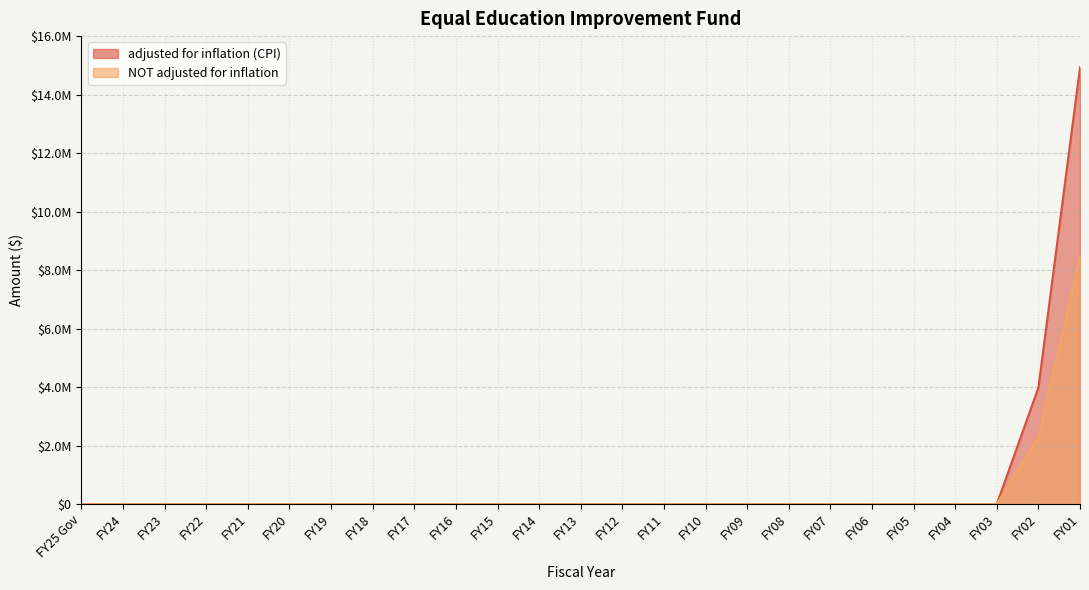

Rank the series by their maximum value, from highest to lowest.

adjusted for inflation (CPI), NOT adjusted for inflation